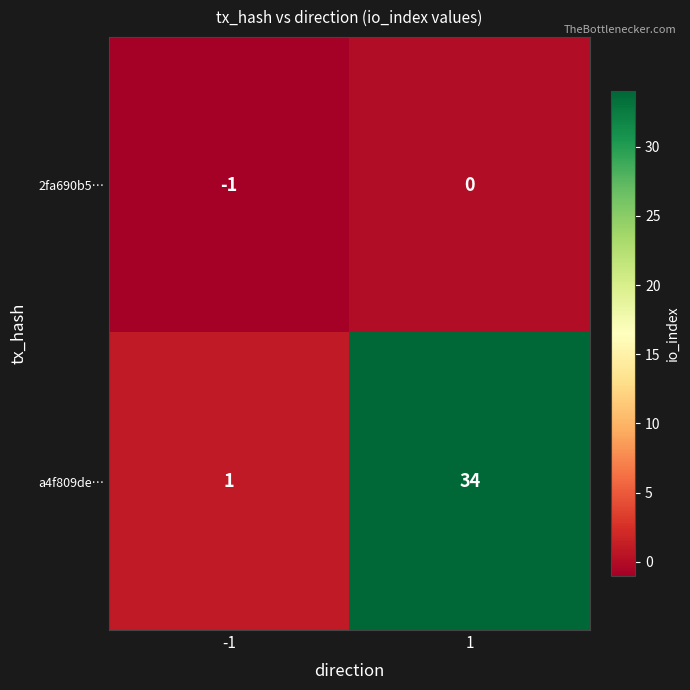

Reading left to right, what are all the values shown in this chart?

2fa690b5…: -1=-1	1=0
a4f809de…: -1=1	1=34